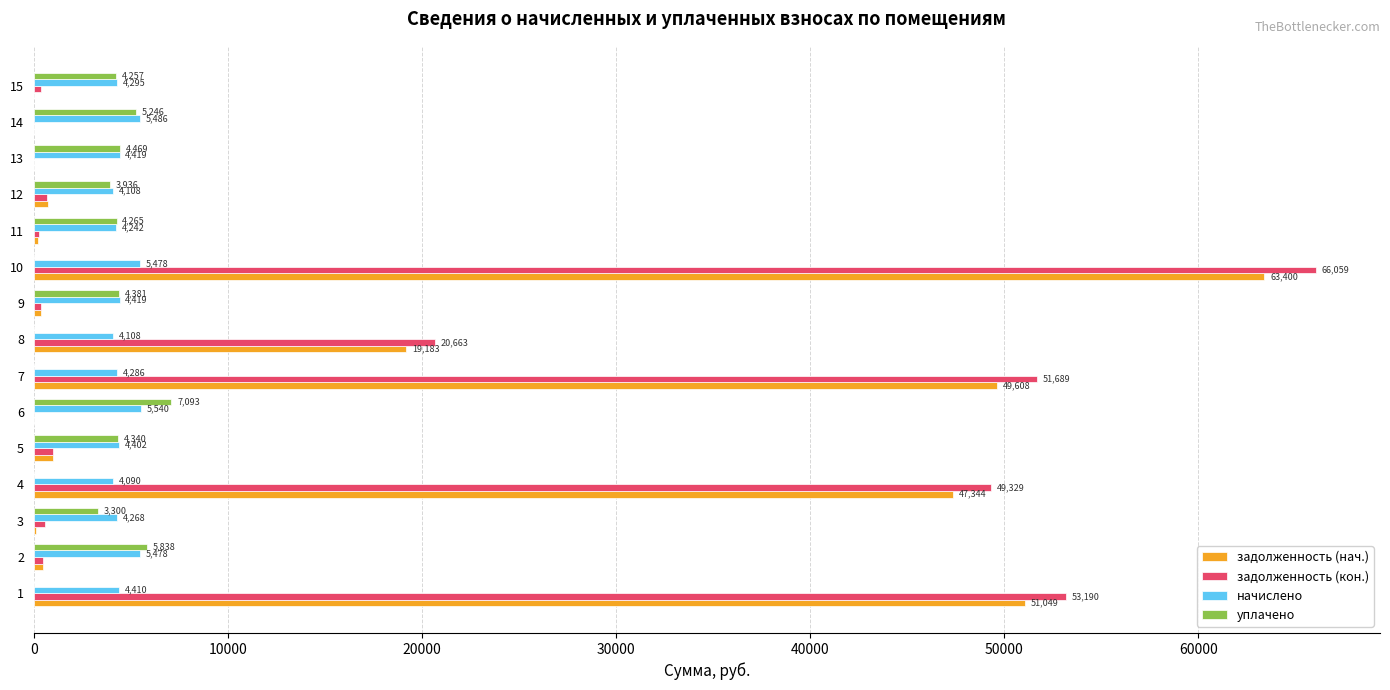

Which series has the largest total across all categories?

задолженность (кон.)